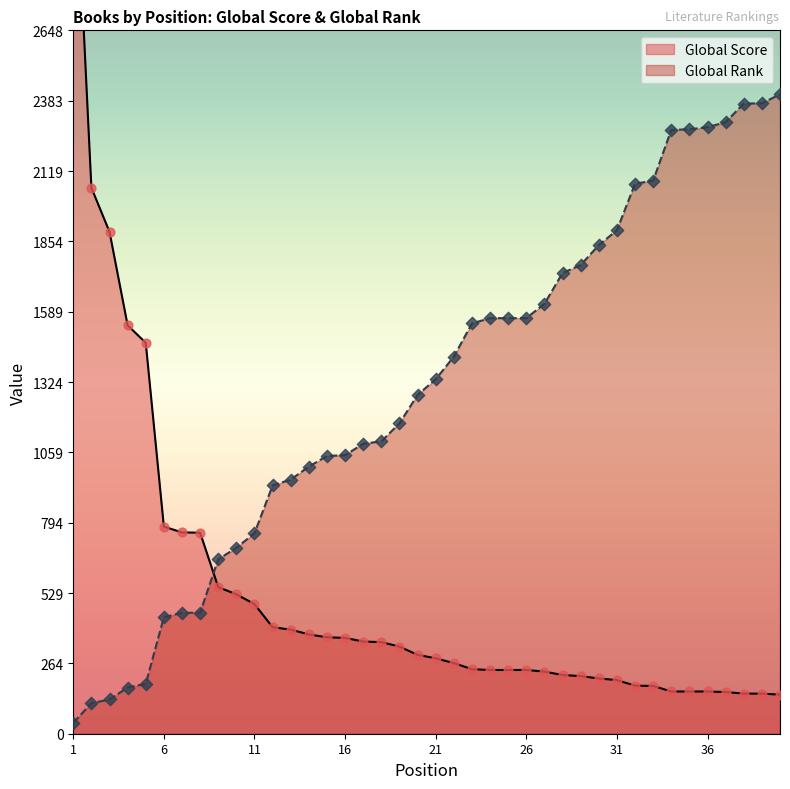

Which series reaches the maximum Y coordinate?

Global Score